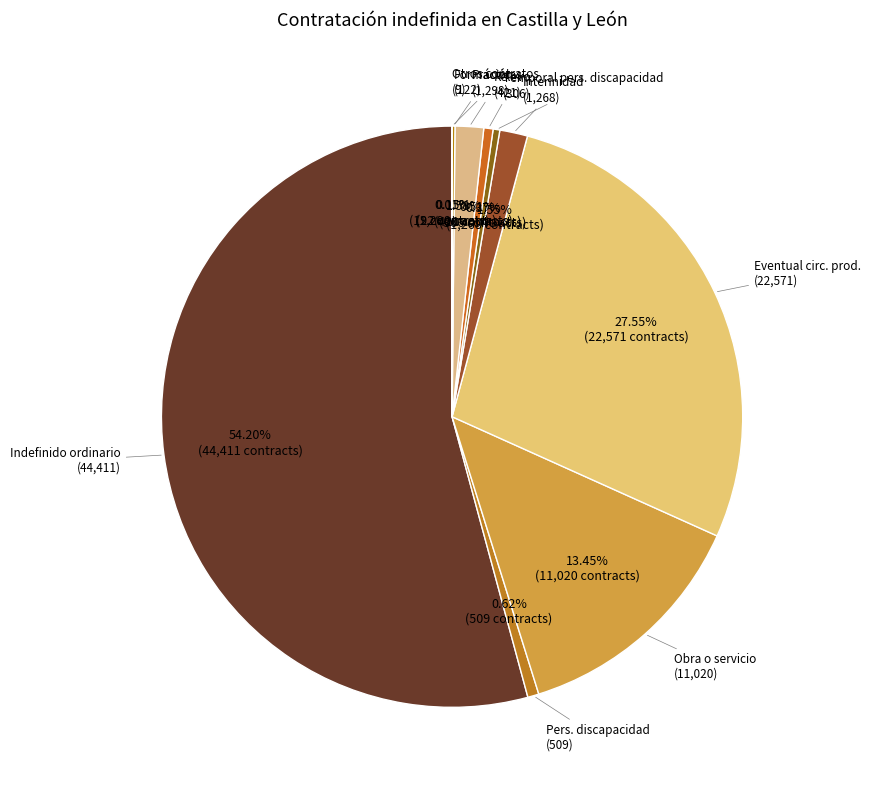

Which category has the biggest portion of the pie?

Indefinido ordinario